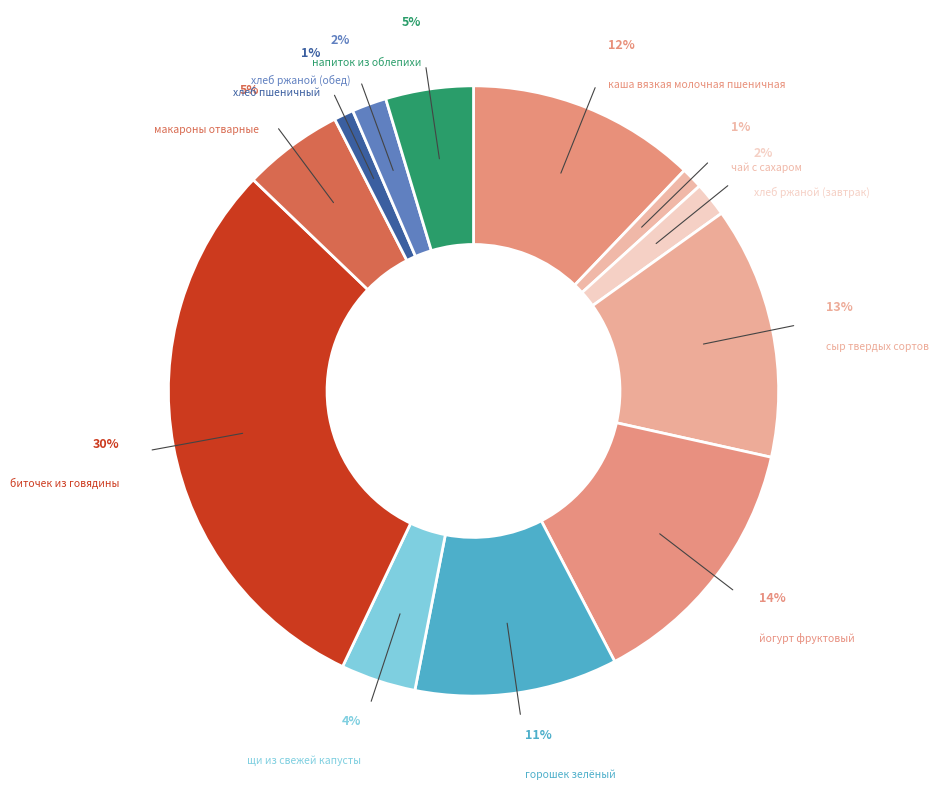

Is the sum of щи из свежей капусты and йогурт фруктовый greater than half?

No